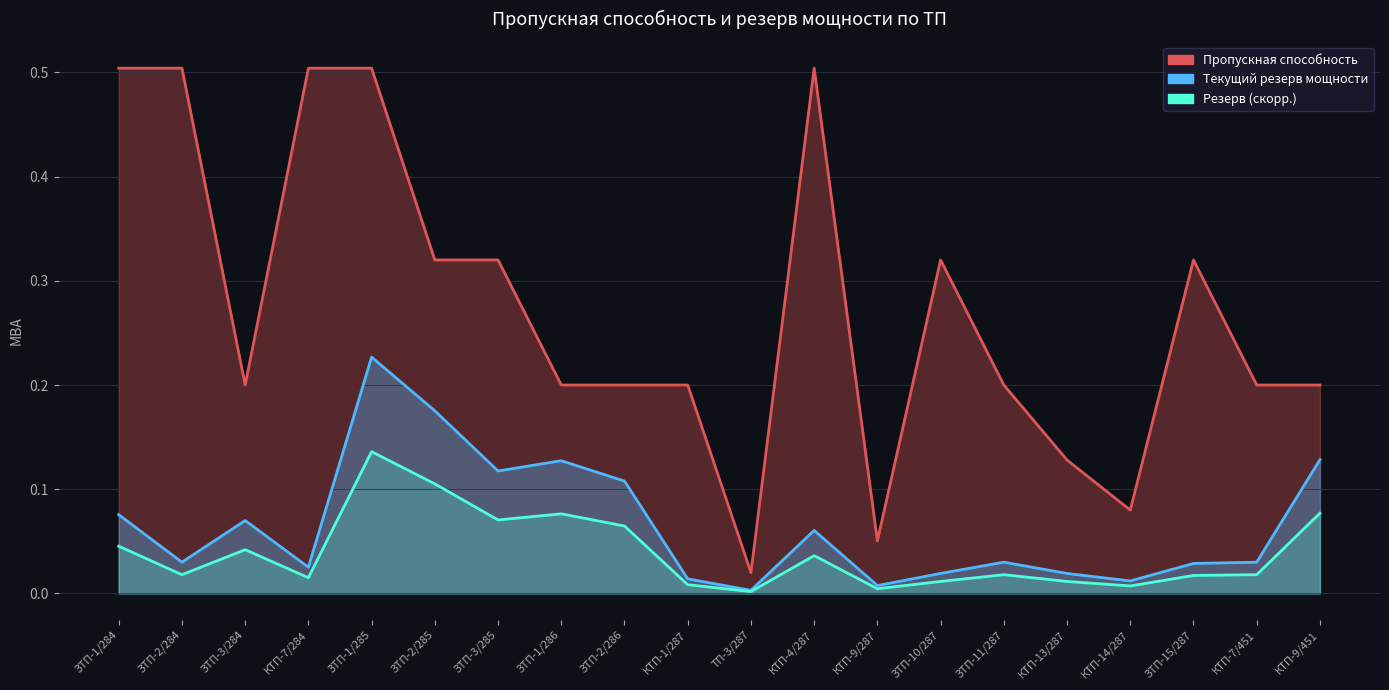

Is the value of Пропускная способность at ЗТП-2/284 greater than the value of Текущий резерв мощности at ЗТП-1/286?

Yes